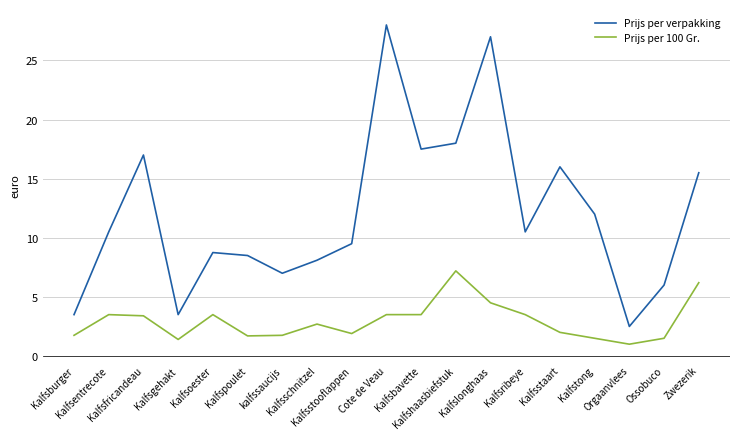

Rank the series by their maximum value, from lowest to highest.

Prijs per 100 Gr., Prijs per verpakking